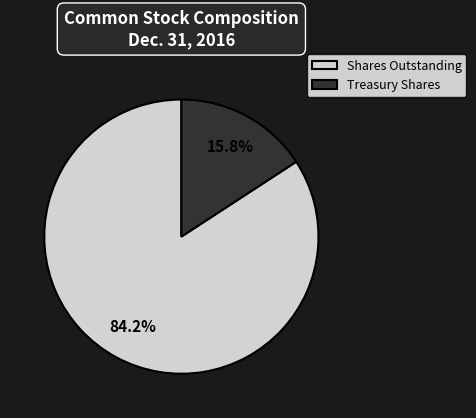

Do Shares Outstanding and Treasury Shares together represent more than half of the pie?

Yes